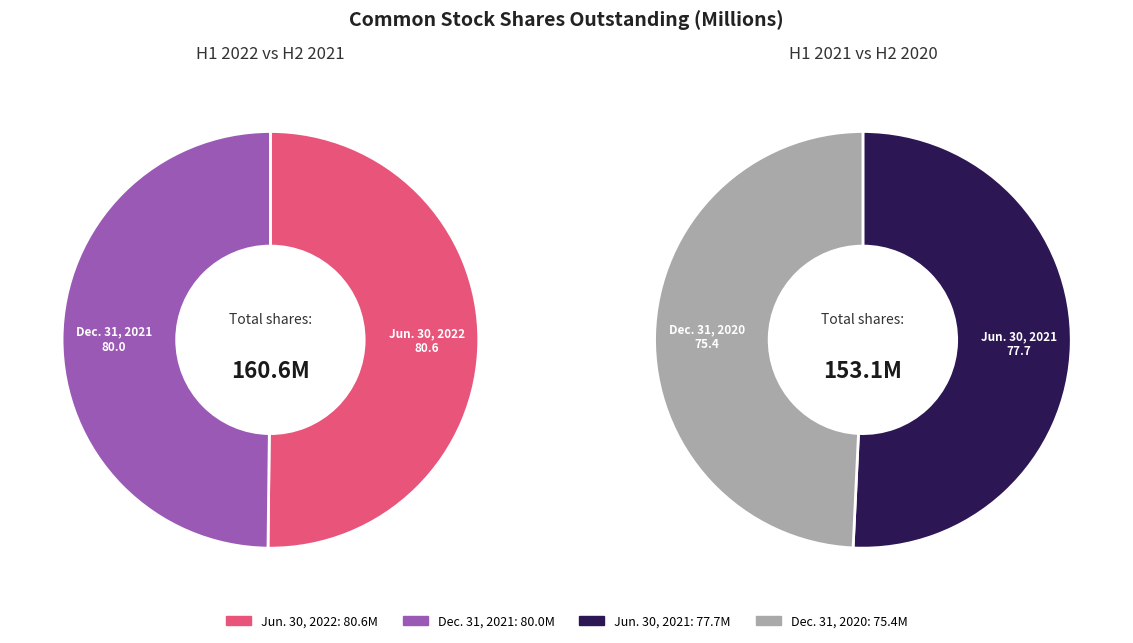

What percentage do Jun. 30, 2021 and Jun. 30, 2022 together represent?

50.5%